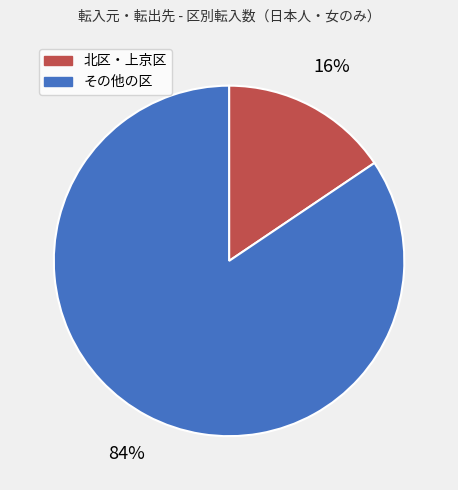

Is there any slice that represents more than half of the pie?

Yes